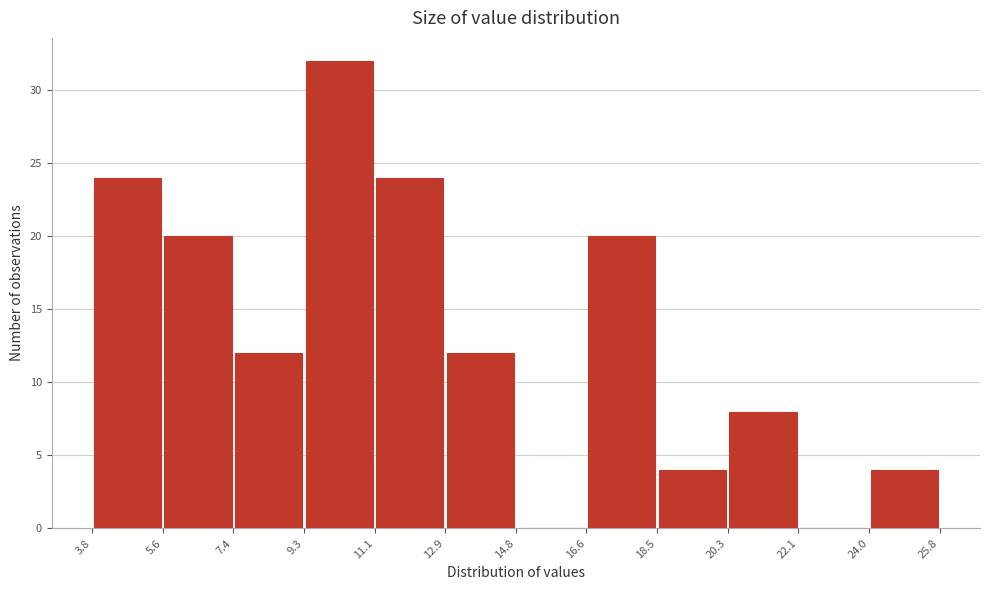

Reading left to right, list every bar in this chart as the range it spans on the x-axis followed by its height. The values are not printed on the chart, so give them approximately, as read against the axis.

3.8 to 5.6: 24
5.6 to 7.4: 20
7.4 to 9.3: 12
9.3 to 11.1: 32
11.1 to 12.9: 24
12.9 to 14.8: 12
14.8 to 16.6: 0
16.6 to 18.5: 20
18.5 to 20.3: 4
20.3 to 22.1: 8
22.1 to 24.0: 0
24.0 to 25.8: 4